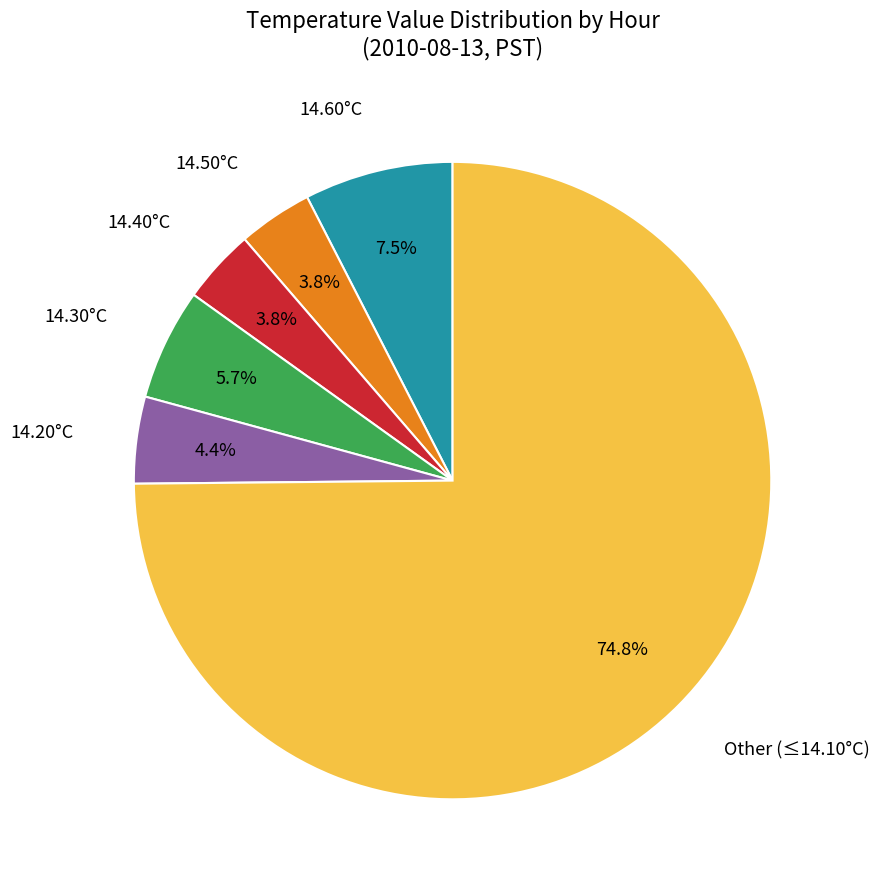

Does any single category account for the majority?

Yes